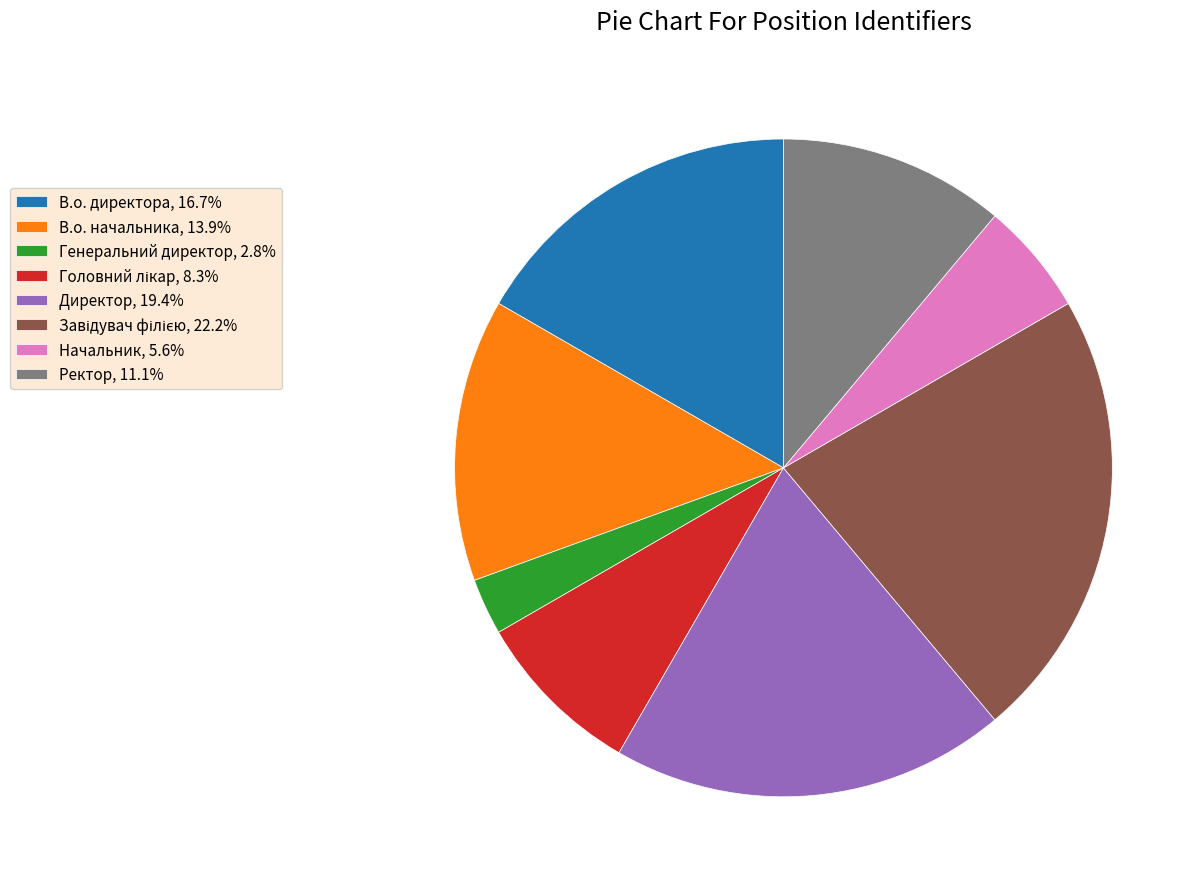

Which has a higher value, Генеральний директор or В.о. начальника?

В.о. начальника